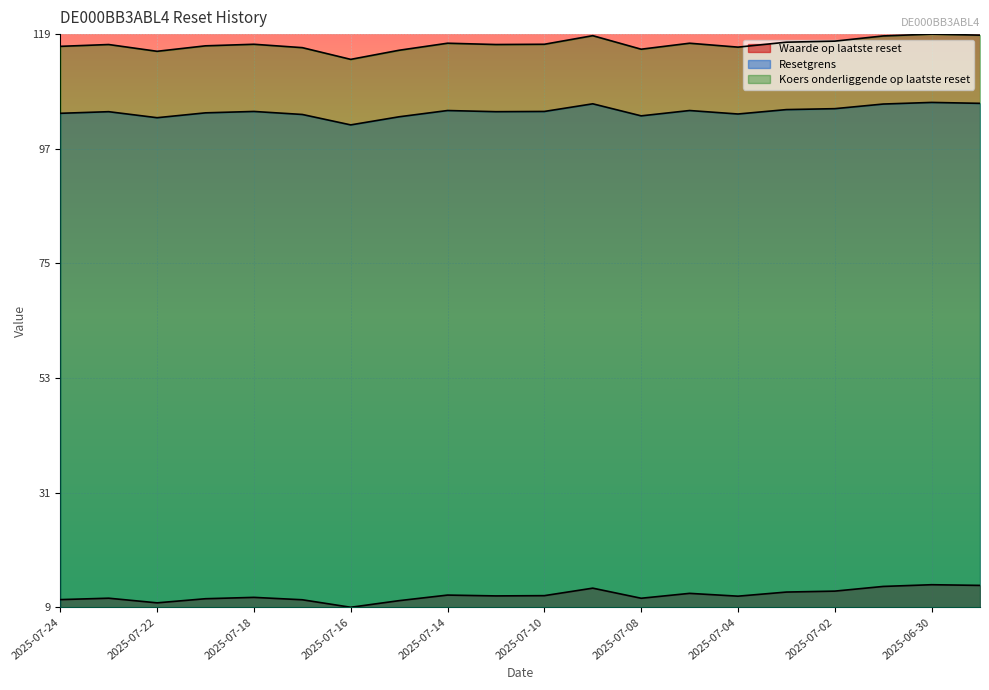

True or false: Resetgrens and Koers onderliggende op laatste reset cross at least once.

False